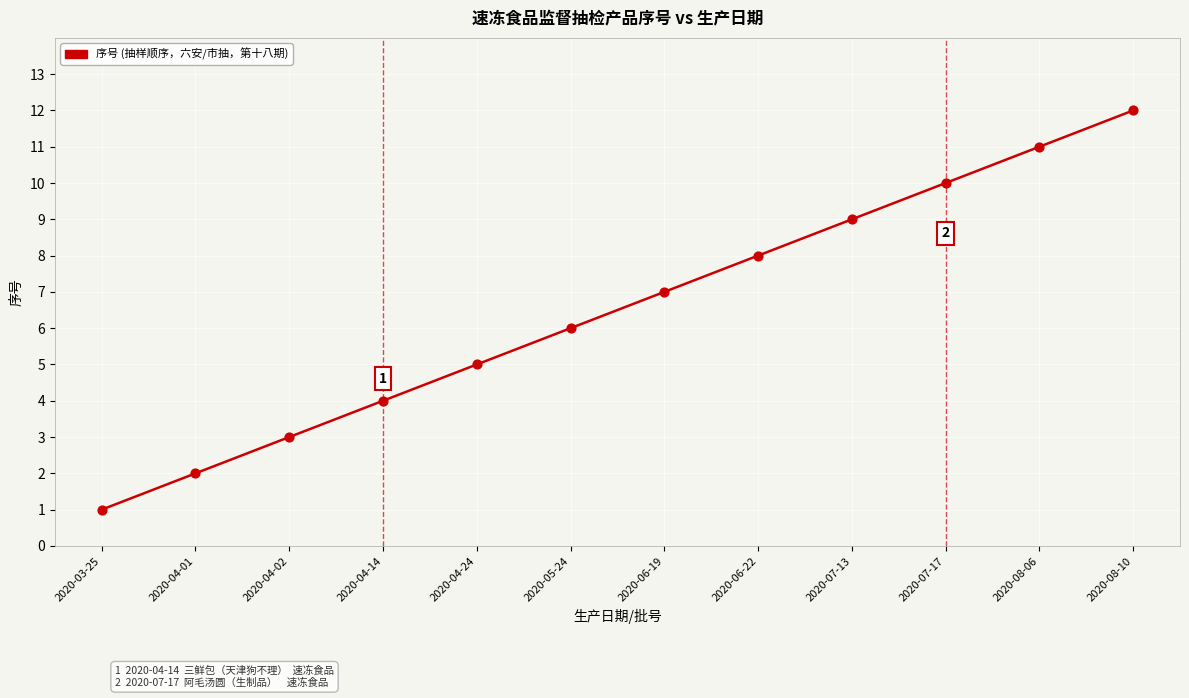

Approximately how many times larger is the value at 2020-04-02 compared to 2020-05-24?

0.5